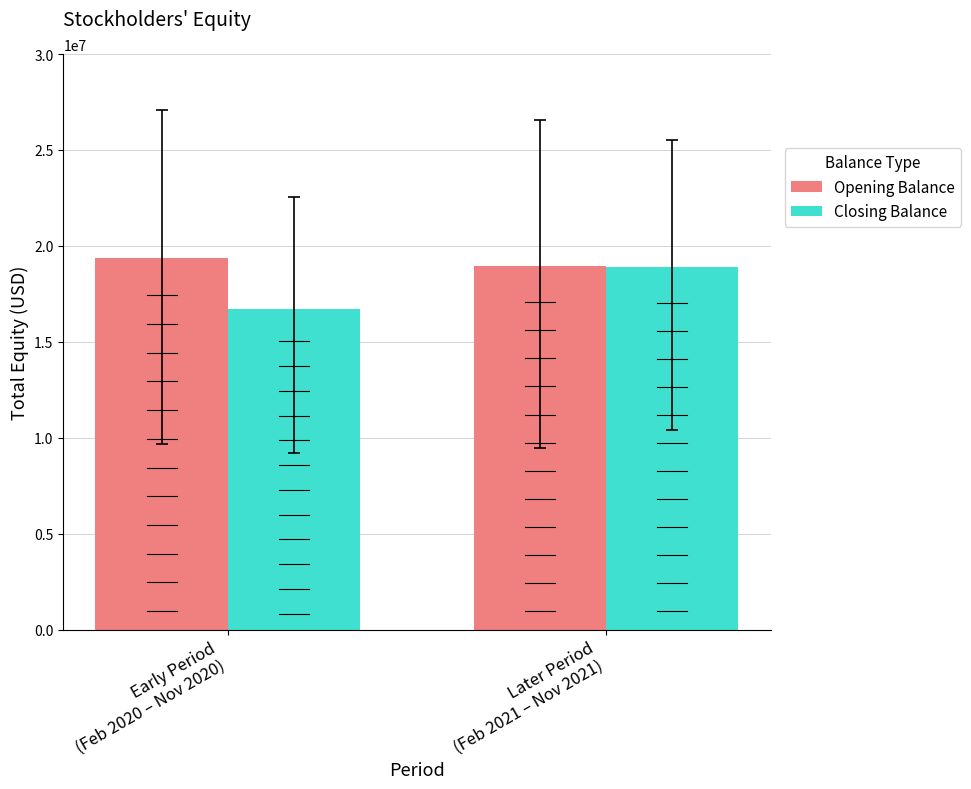

Rank the categories by Opening Balance value from highest to lowest.

Early Period
(Feb 2020 – Nov 2020), Later Period
(Feb 2021 – Nov 2021)